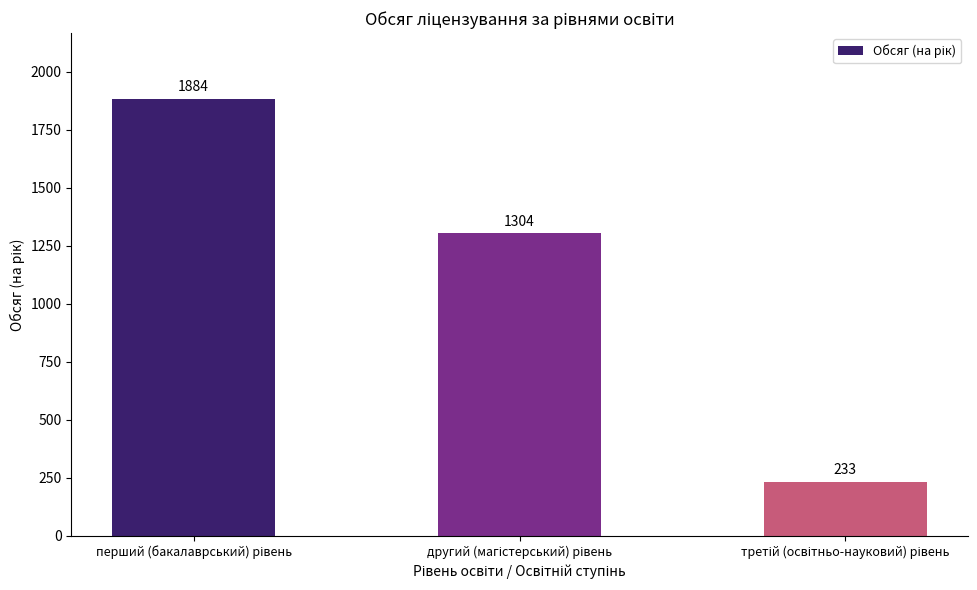

What is the sum of all values?

3421